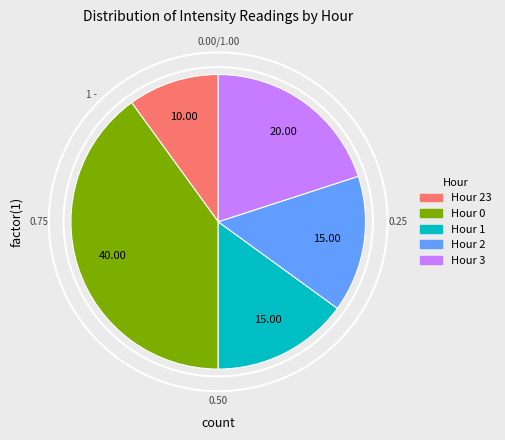

To the nearest percent, what is the difference between the largest and smallest slice percentages?

30%